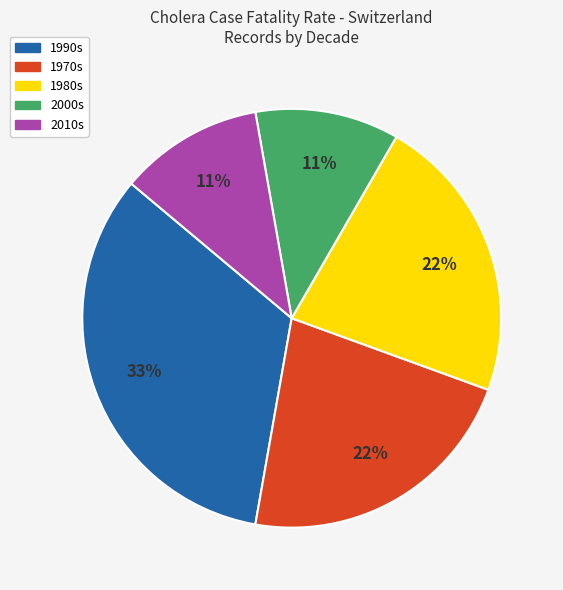

Approximately how many times larger is the value at 1970s compared to 1990s?

0.7